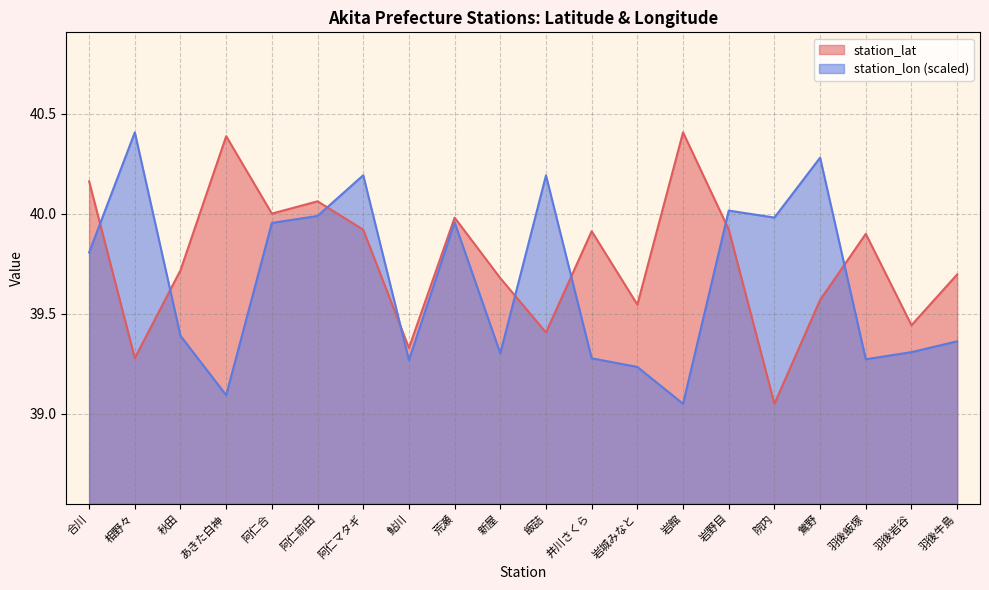

Reading right to left, transcribe all the data shown in this chart.

station_lat: 39.7	39.4	39.9	39.6	39.0	39.9	40.4	39.5	39.9	39.4	39.7	40.0	39.3	39.9	40.1	40.0	40.4	39.7	39.3	40.2
station_lon: 39.4	39.3	39.3	40.3	40.0	40.0	39.0	39.2	39.3	40.2	39.3	40.0	39.3	40.2	40.0	40.0	39.1	39.4	40.4	39.8